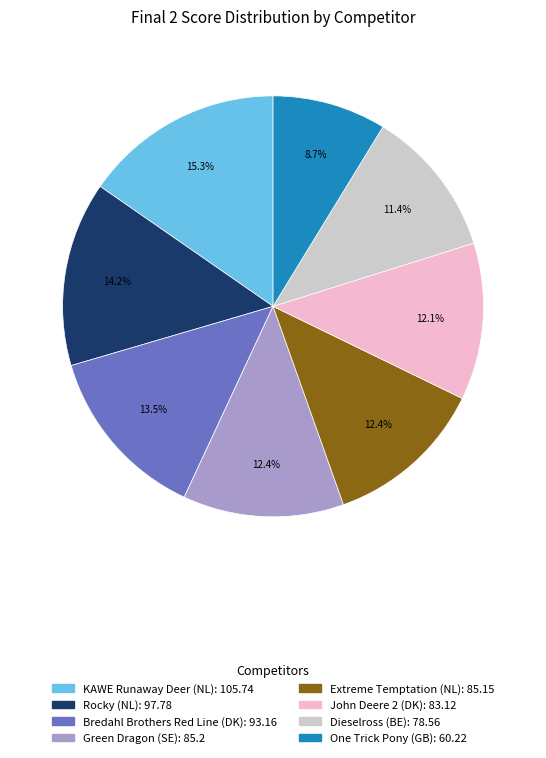

Which has a higher value, Bredahl Brothers Red Line (DK) or KAWE Runaway Deer (NL)?

KAWE Runaway Deer (NL)